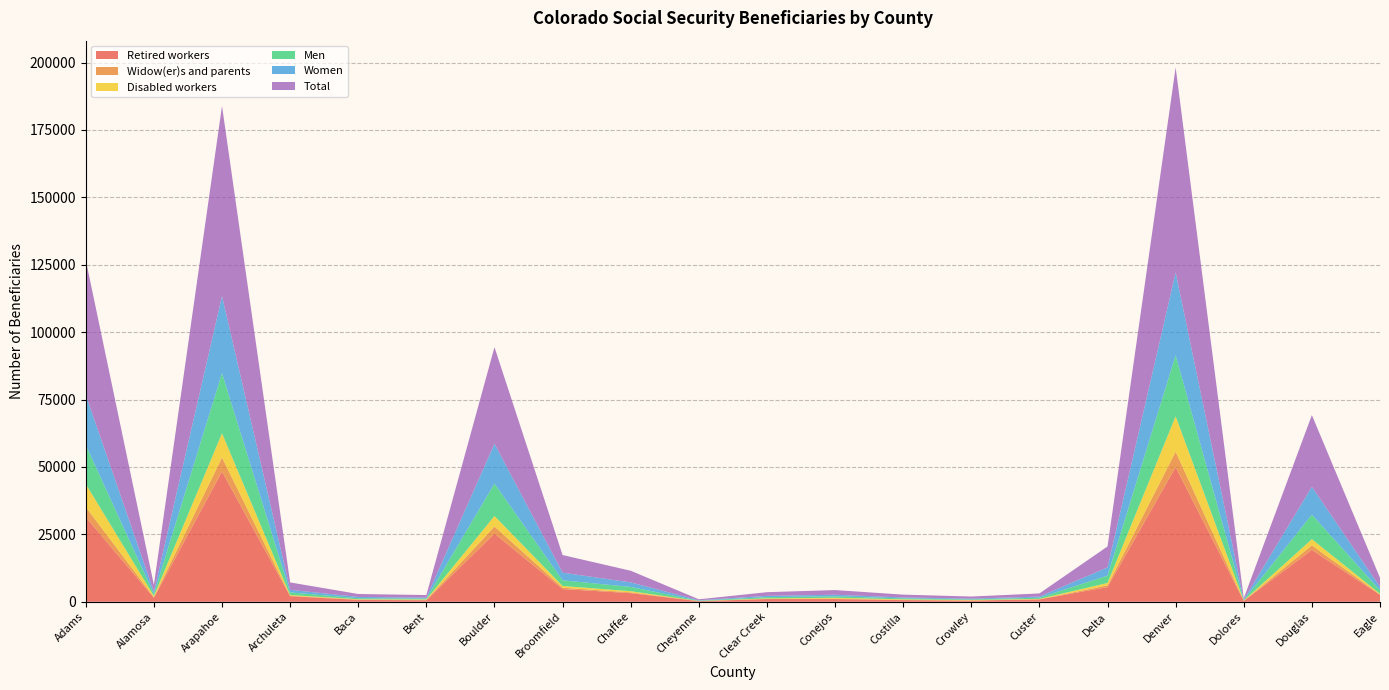

Reading left to right, what are all the values shown in this chart?

Retired workers: 31380	1485	48290	2070	680	560	25260	4700	3200	215	1005	995	610	425	880	5445	49955	315	19230	2545
Men: 14470	760	22340	990	370	305	12020	2090	1585	115	475	545	345	220	445	2730	22660	190	9115	1315
Disabled workers: 8555	455	8960	265	115	185	3890	645	430	30	165	305	205	170	125	875	13130	80	2295	225
Widow(er)s and parents: 3740	205	5225	155	145	110	2660	515	280	50	75	170	90	75	65	640	5695	50	1680	195
Women: 18570	830	28580	950	485	350	14810	2830	1680	155	465	590	340	265	395	3065	30700	170	10310	1215
Total: 50060	2520	70515	2740	1080	985	35790	6550	4330	345	1365	1730	1055	780	1175	7750	76070	510	26605	3380